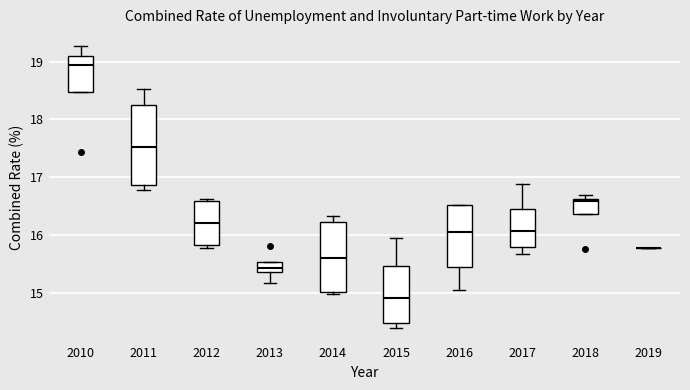

Where does the upper whisker of the box at x = 2015 end on the y-axis? The values are not printed on the chart, so give them approximately, as read against the axis.

15.9